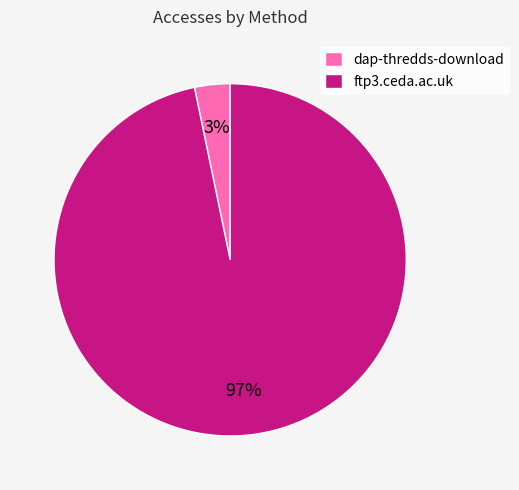

Which category accounts for the majority?

ftp3.ceda.ac.uk